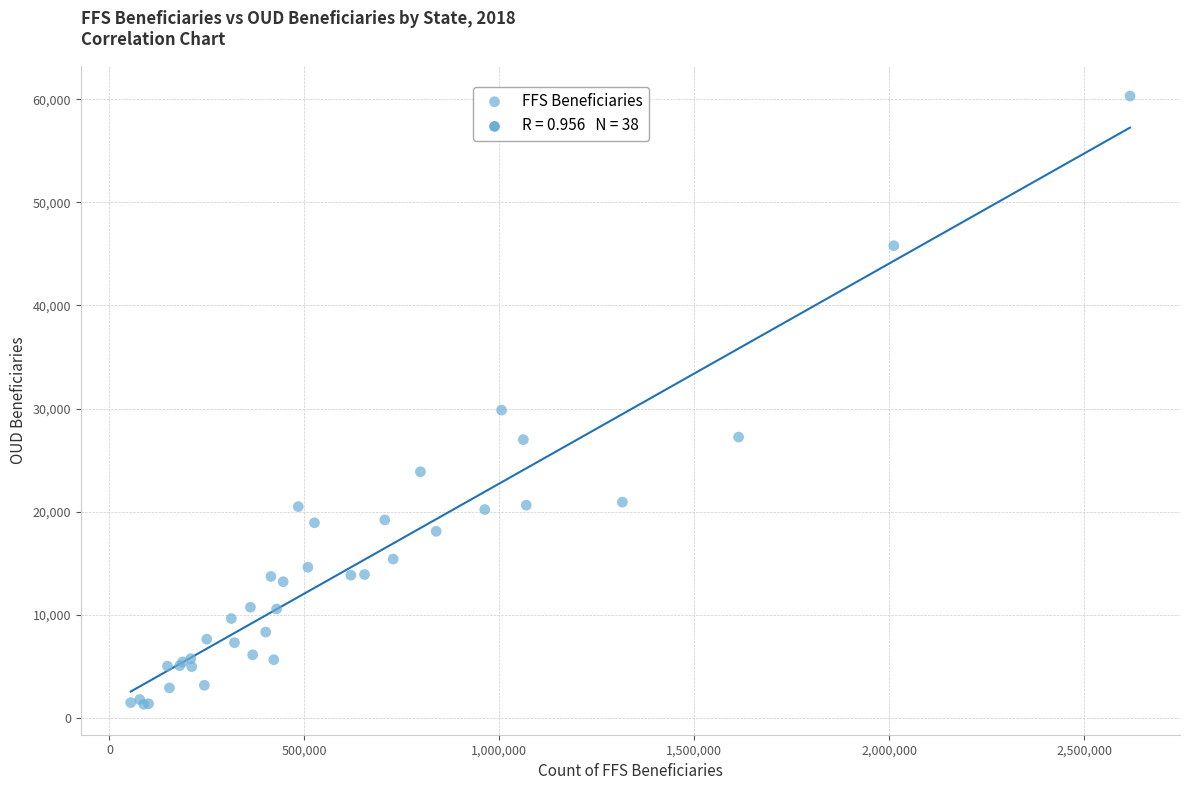

What Y value in the scatter plot is closest to 30812?

29849